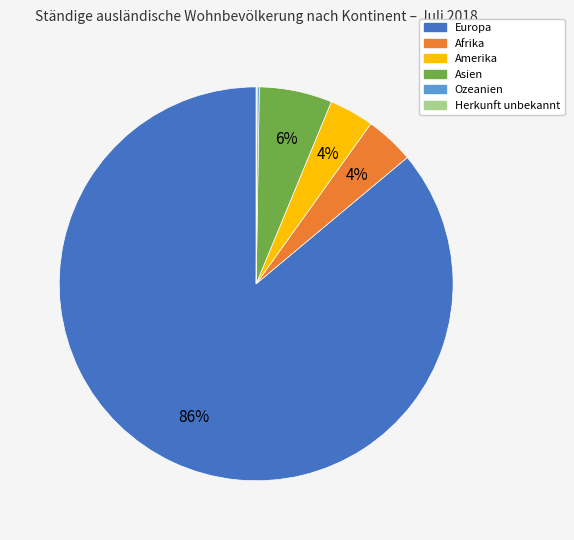

What is the largest slice in the pie chart?

Europa